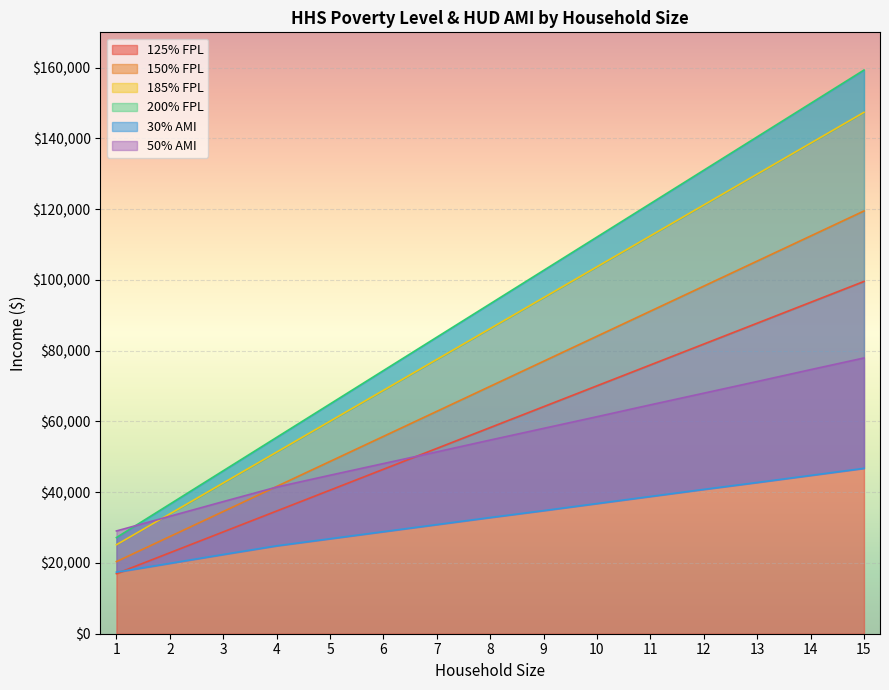

True or false: 200% FPL and 30% AMI intersect in this chart.

False